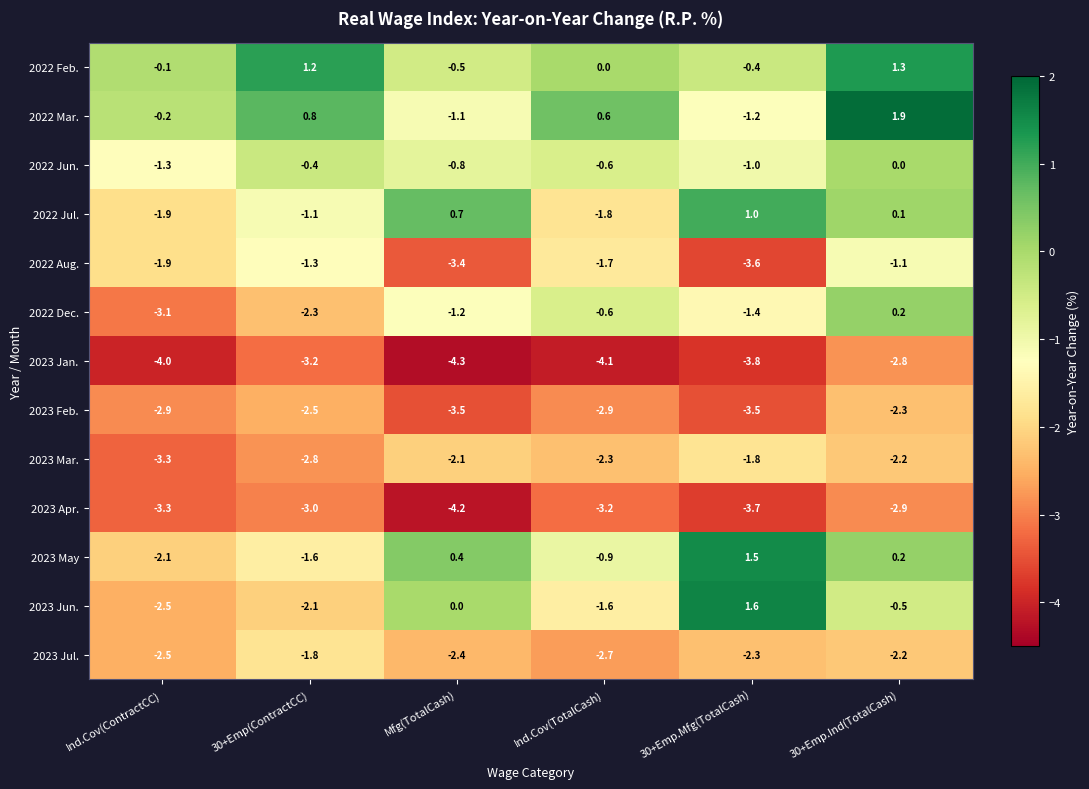

What is the lowest value of the 2022 Mar. series?

-1.2